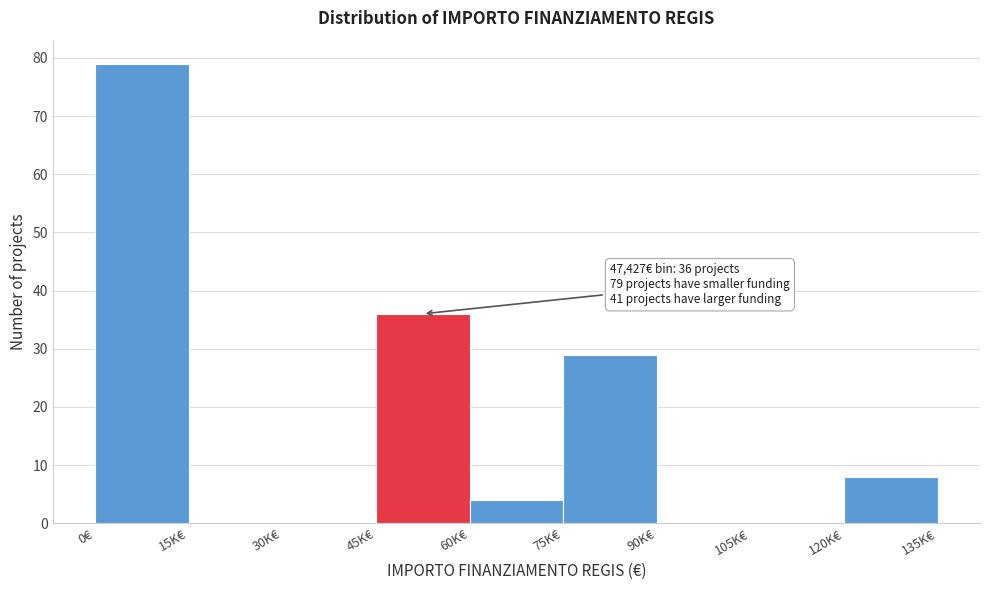

Reading right to left, what are all the values shown in this chart?

120K€=8	105K€=0	90K€=0	75K€=29	60K€=4	45K€=36	30K€=0	15K€=0	0€=79